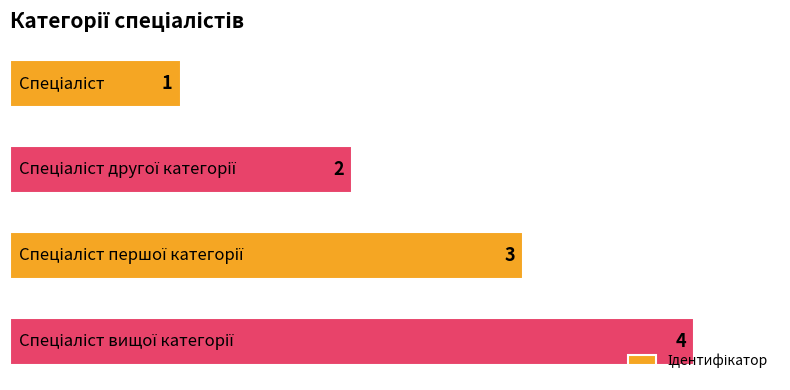

Count the values in the range 2 to 4.

3